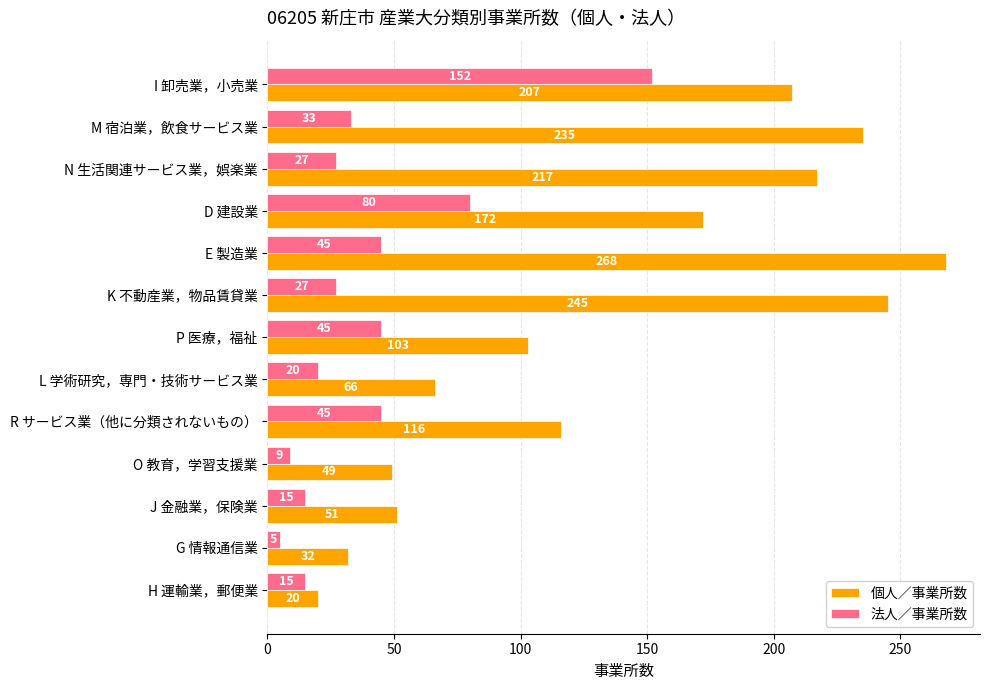

Is the value of 個人／事業所数 at M 宿泊業，飲食サービス業 greater than the value of 法人／事業所数 at O 教育，学習支援業?

Yes